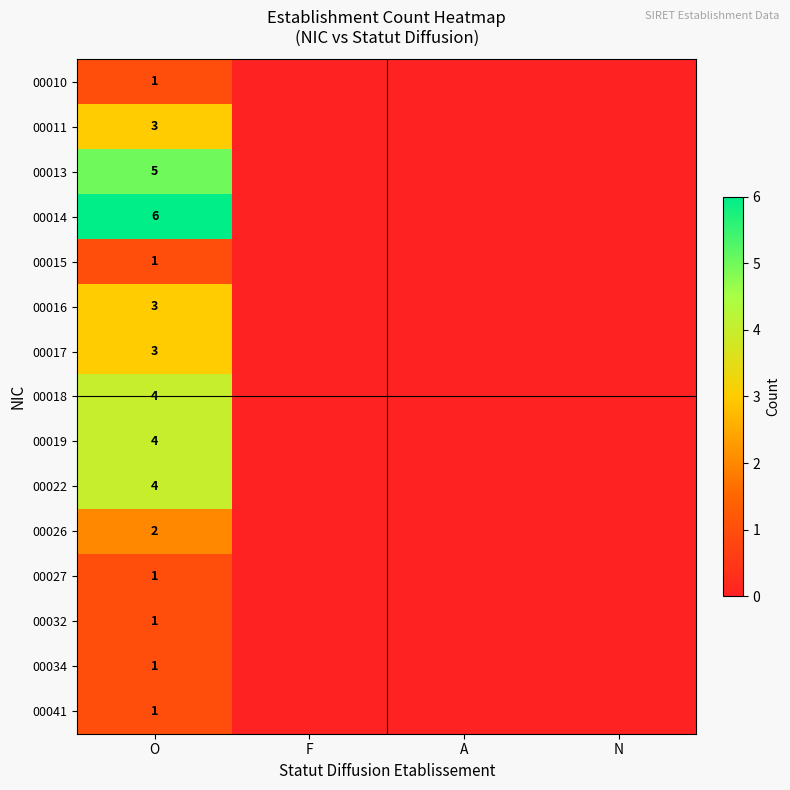

What is the total value across all series at O?

40